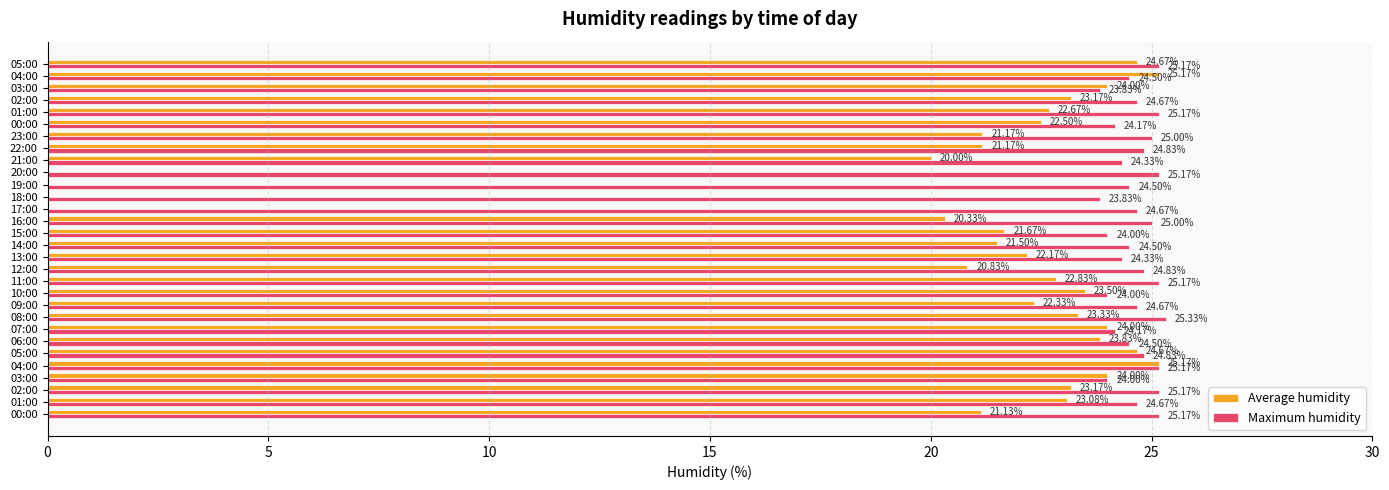

Which series has the widest spread of values?

Average humidity